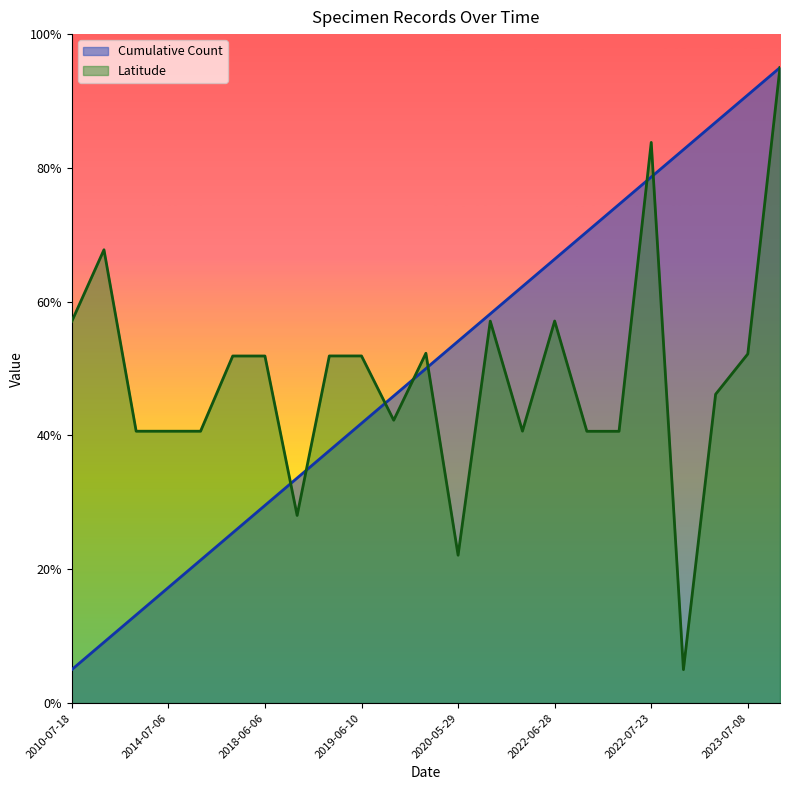

Is the value of Latitude at 2020-06-14 greater than the value of Cumulative Count at 2022-07-09?

No